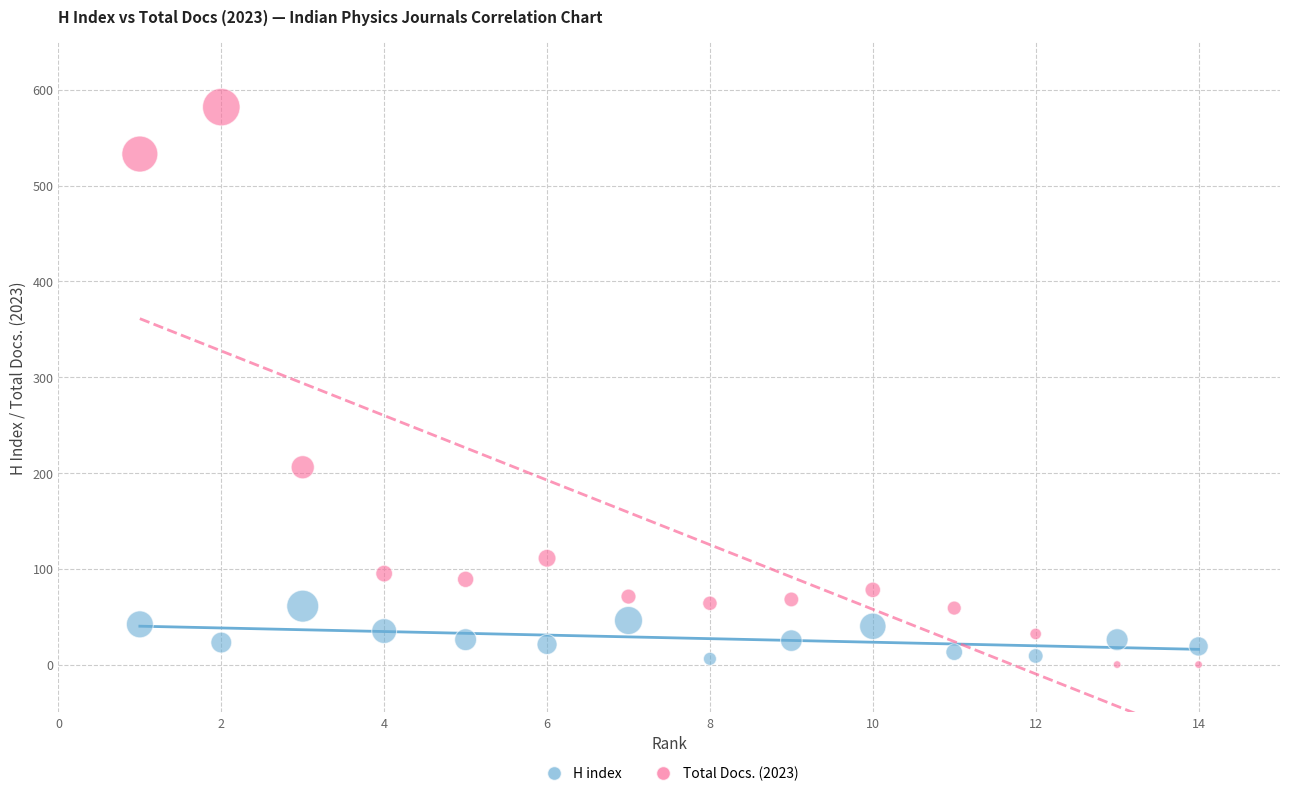

Across all series, what Y value is closest to 291?

206